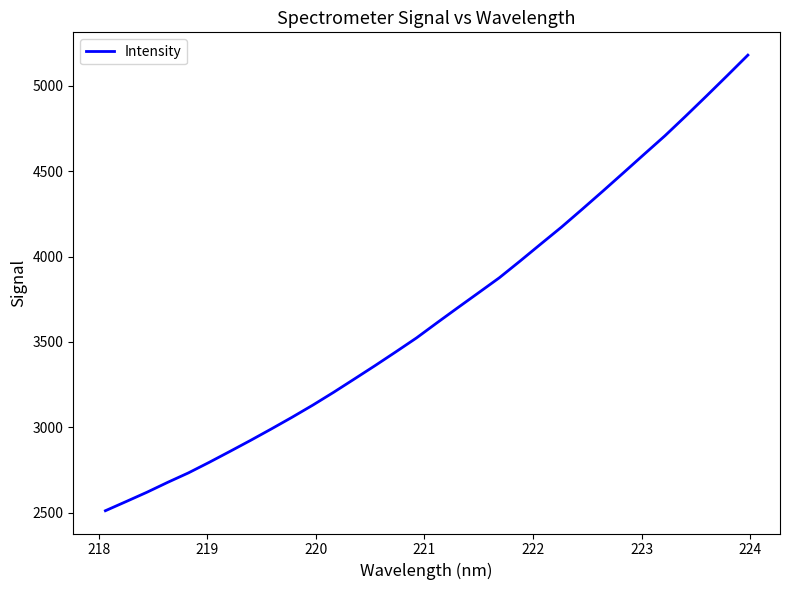

What is the difference between the maximum and minimum values?

2670.1